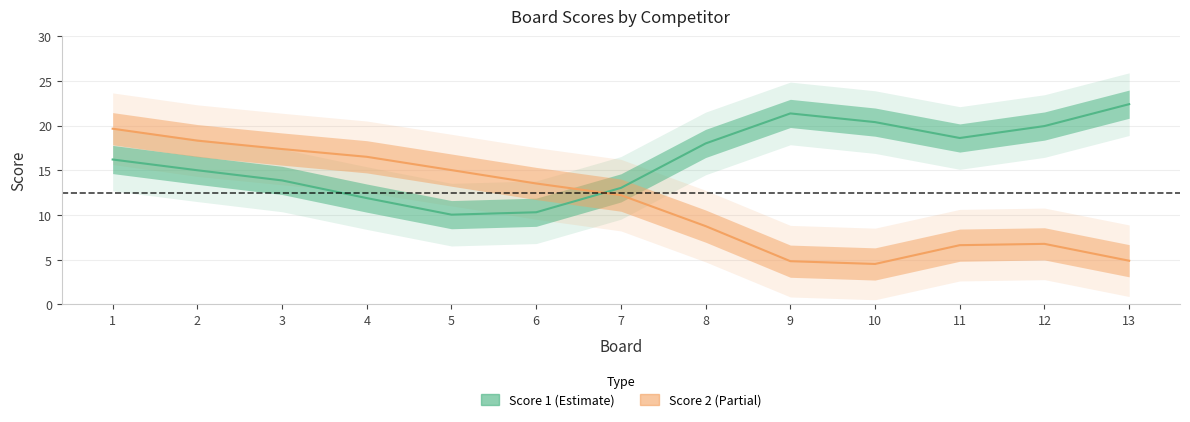

Does the chart display data point markers on the line(s)?

No